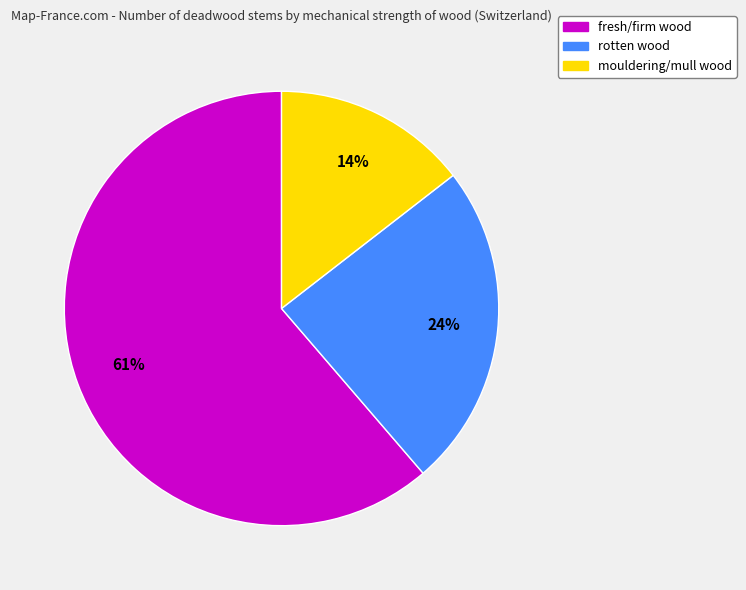

Combined, do mouldering/mull wood and fresh/firm wood account for over 50%?

Yes